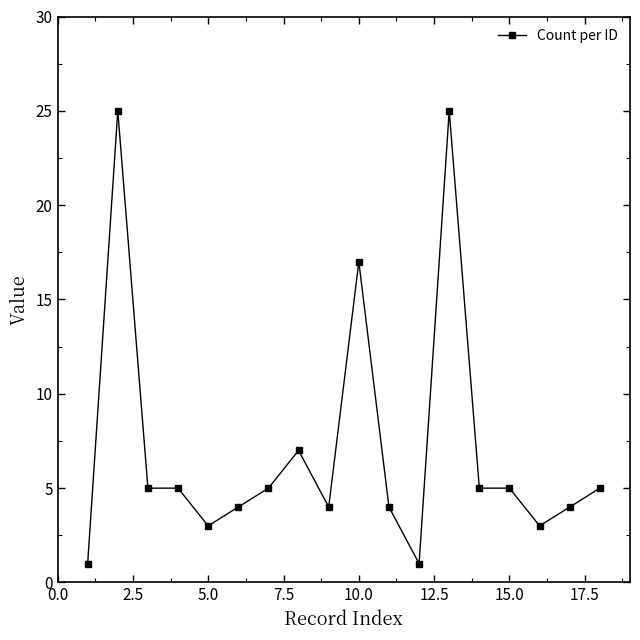

What is the sum of all values?

128